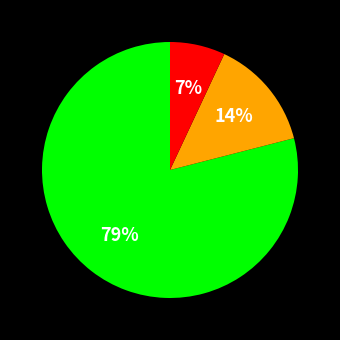

To the nearest percent, what is the difference between the largest and smallest slice percentages?

72%